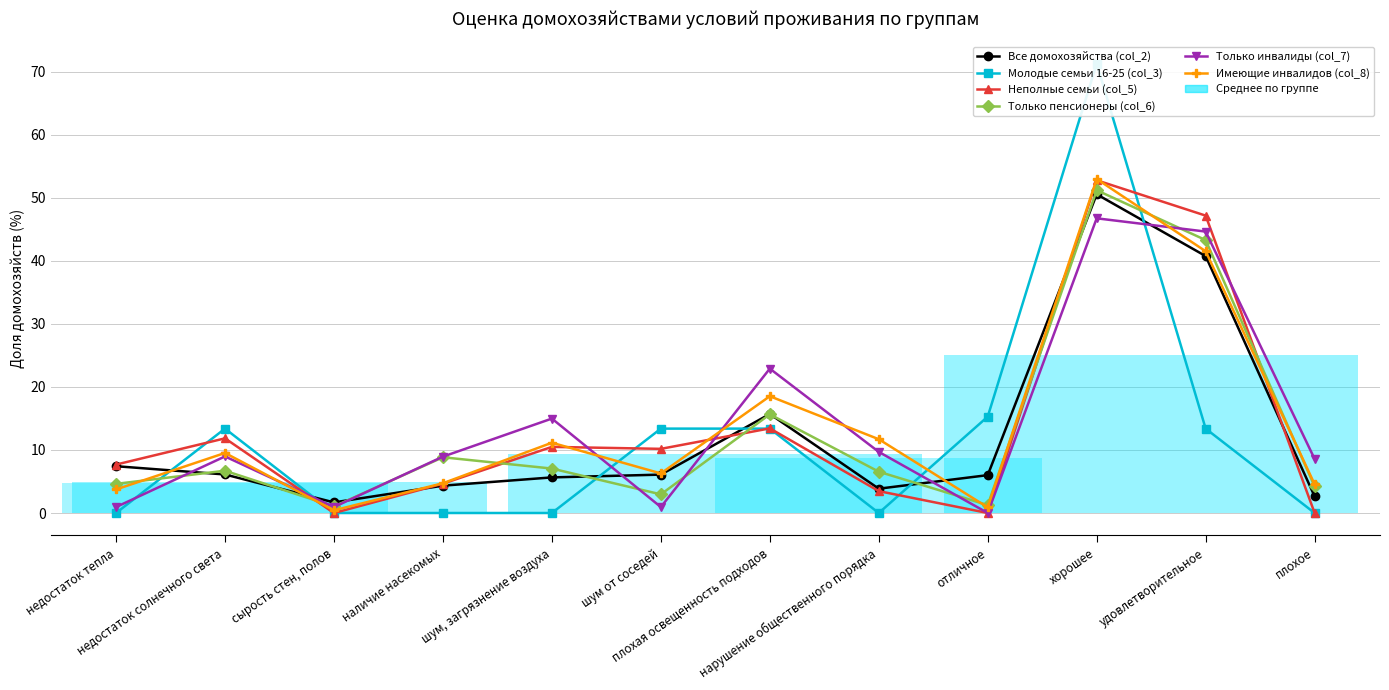

What is the maximum value for Все домохозяйства (col_2)?

50.6